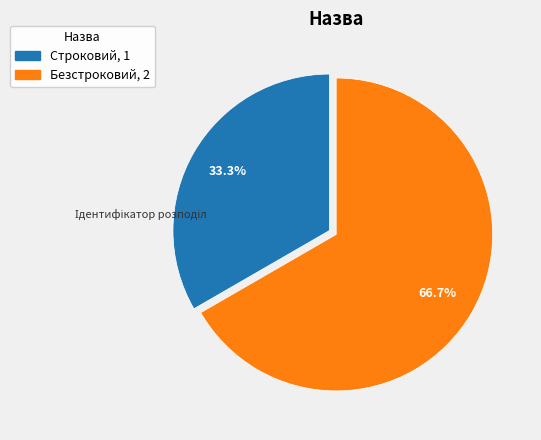

Does Безстроковий account for over 50% of the chart?

Yes